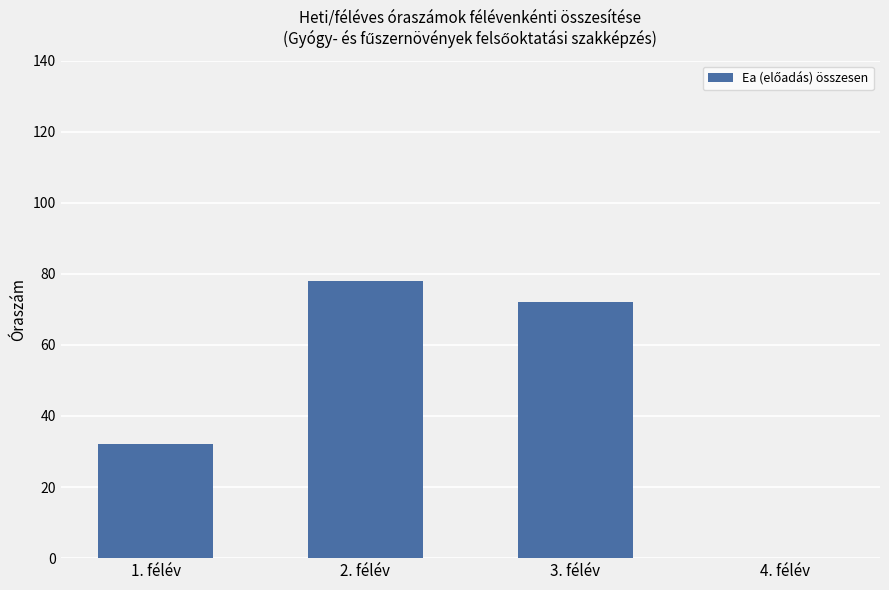

Is it true that the value at 1. félév is 10?

False